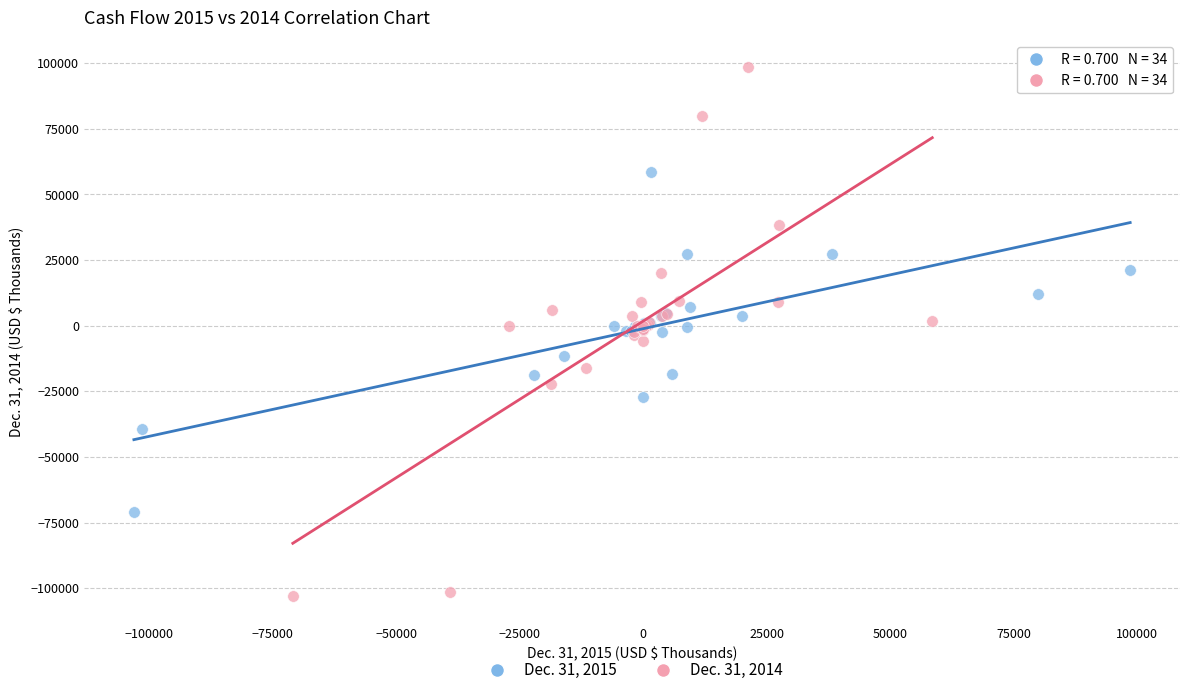

Which series has the largest Y range (max minus min)?

Dec. 31, 2014